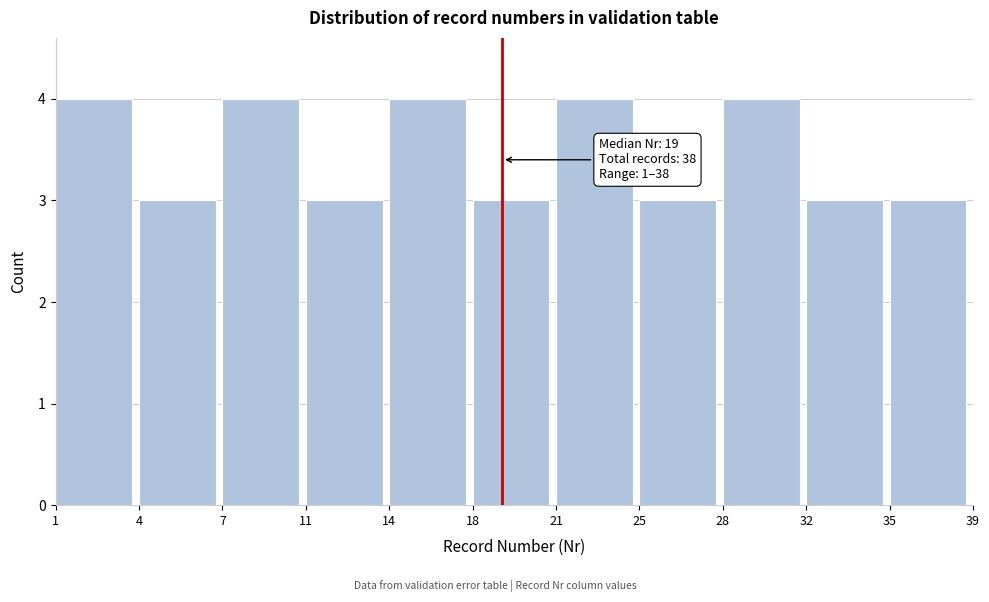

Reading left to right, list all the values displayed in this chart.

1=4	4=3	7=4	11=3	14=4	18=3	21=4	25=3	28=4	32=3	35=3